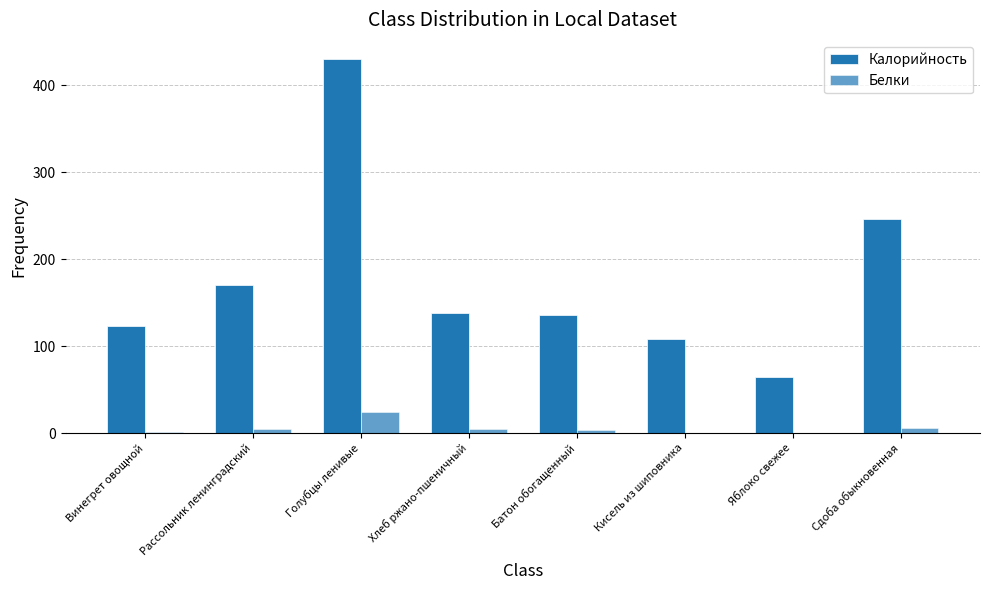

What is the label of the 1st bar from the right?

Сдоба обыкновенная